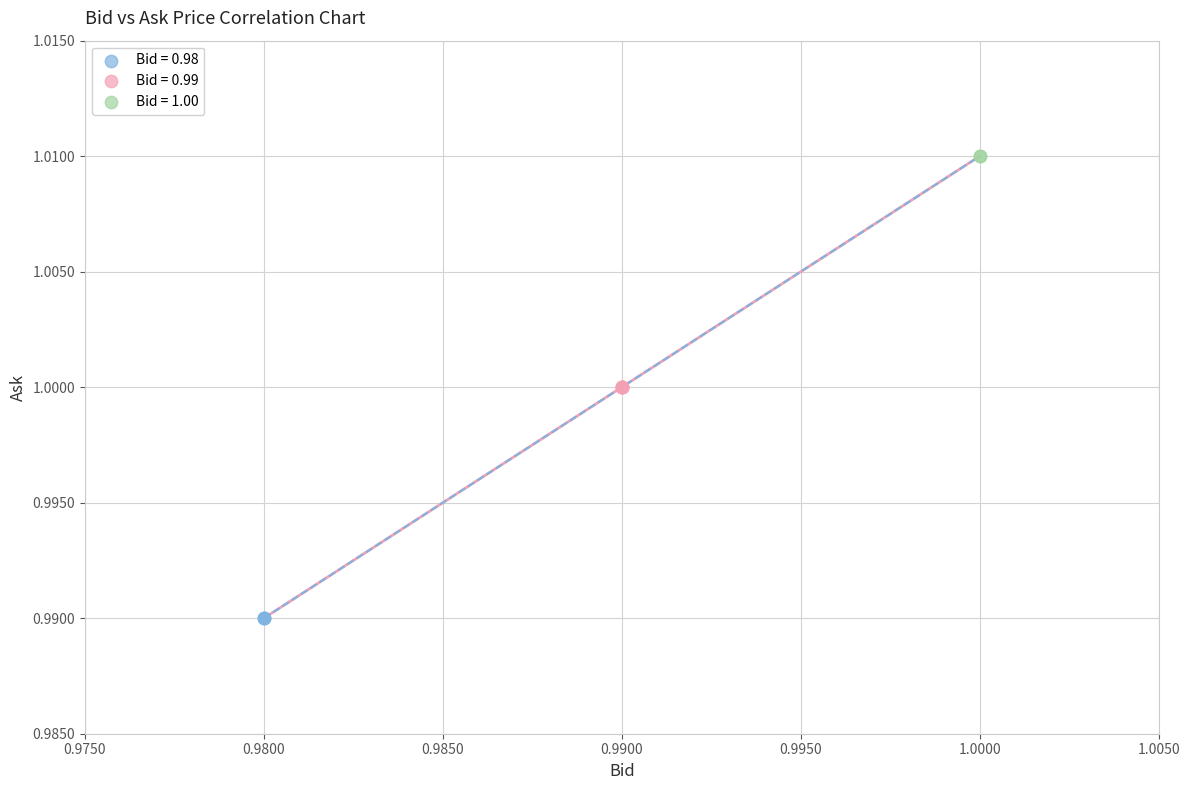

What are all the series names shown in the legend?

Bid = 0.98, Bid = 0.99, Bid = 1.00